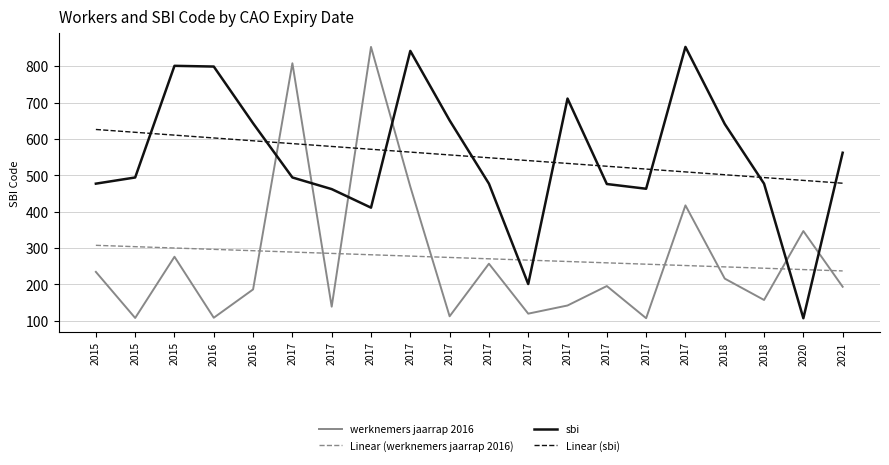

Does the chart have visible grid lines?

Yes